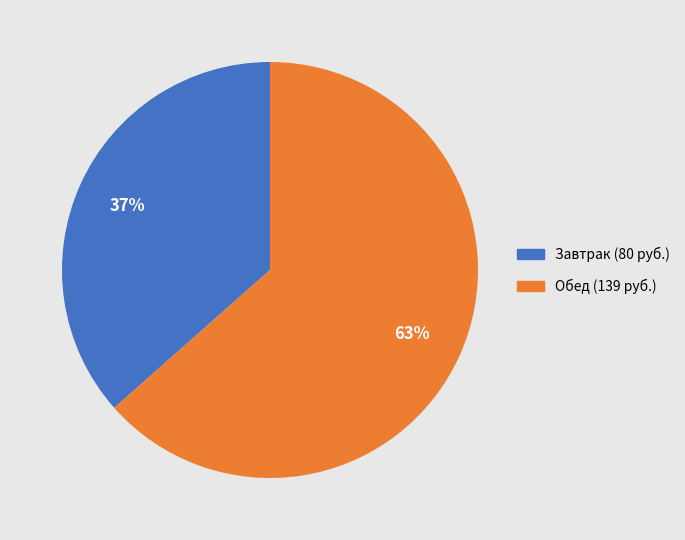

Is it true that Обед (139 руб.) is 63% of the pie?

True